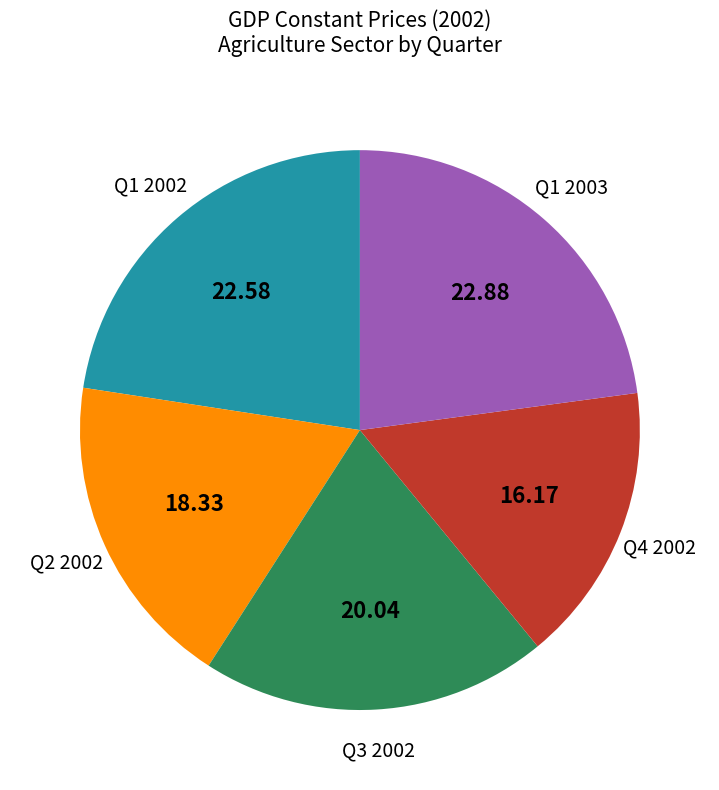

Does any single category account for the majority?

No